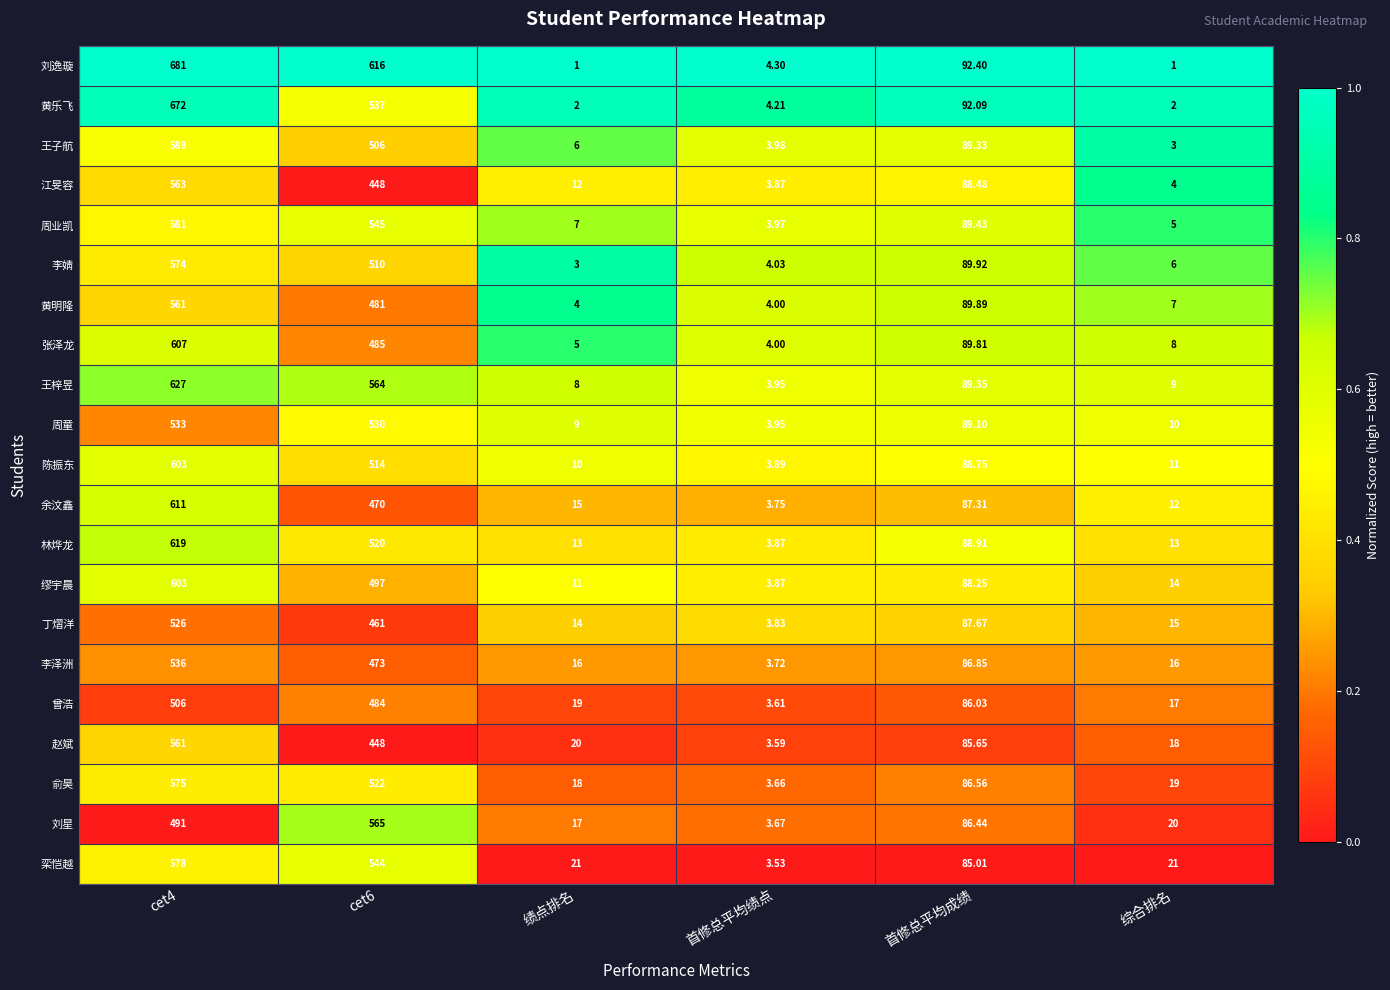

Which series has the largest total across all categories?

刘逸璇